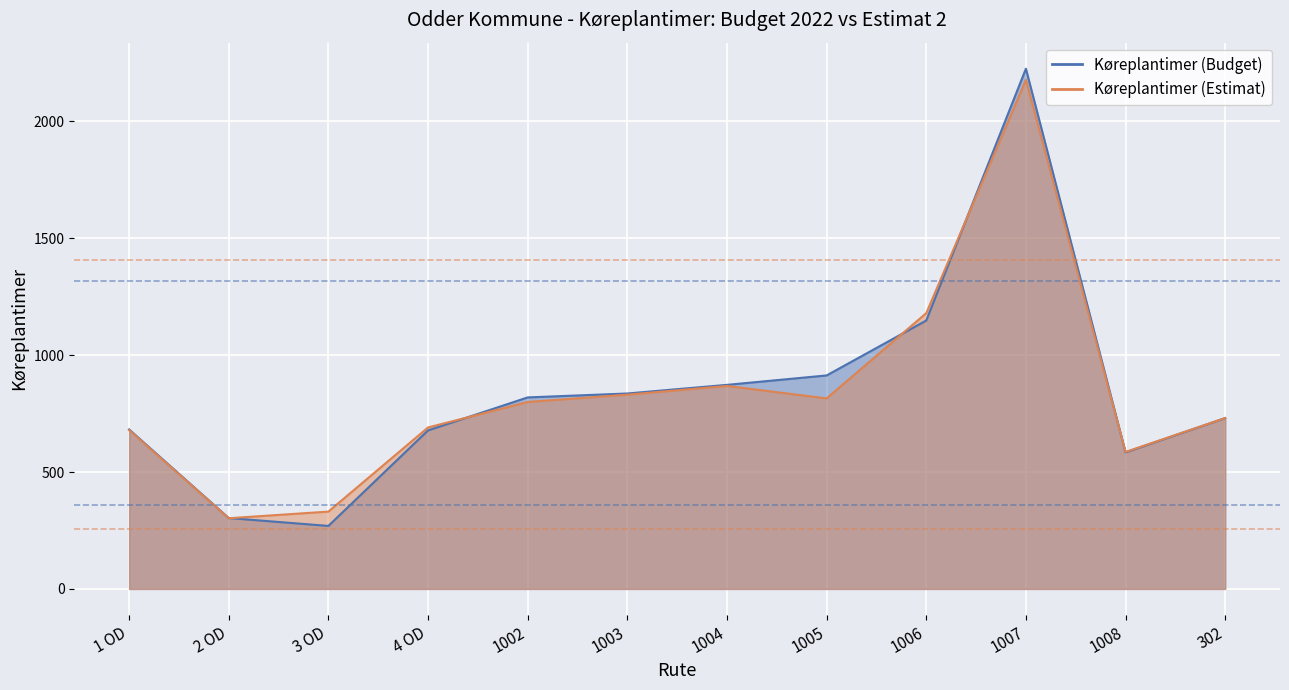

True or false: Køreplantimer (Estimat) has a value of 813.6 at 1006.

False